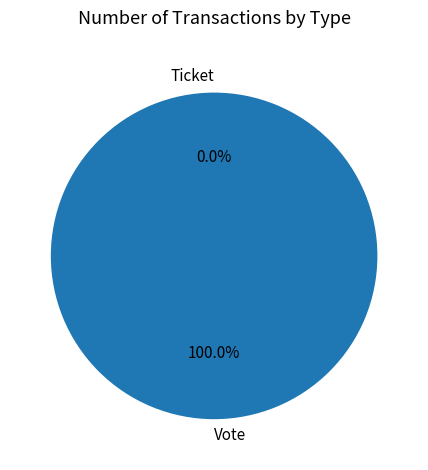

Between Vote and Ticket, which is larger?

Vote